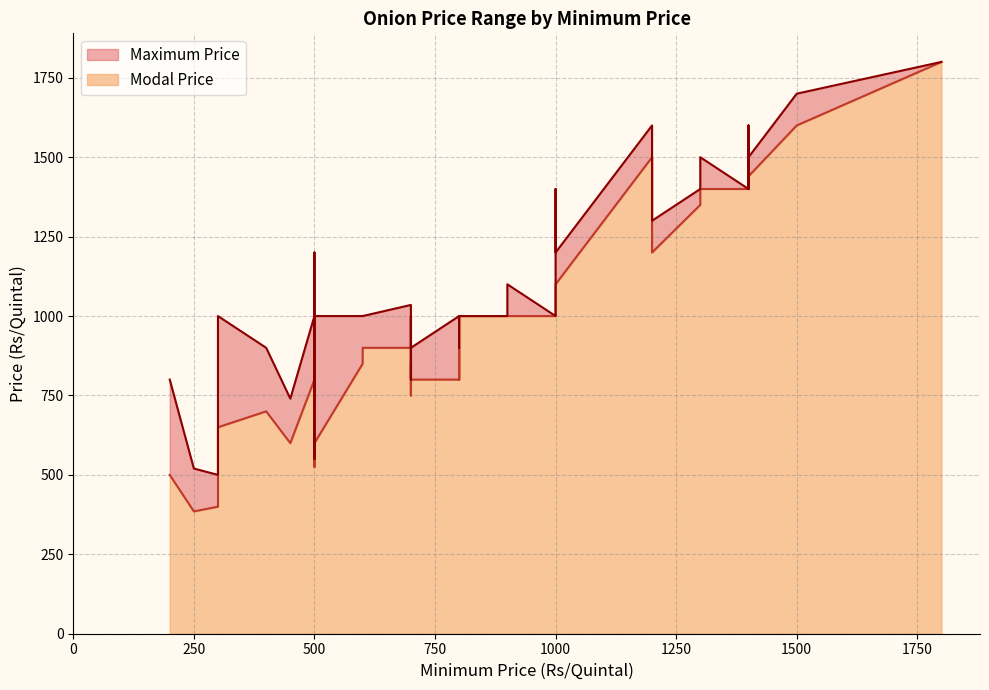

How many interior local peaks does the Maximum Price series have?

7